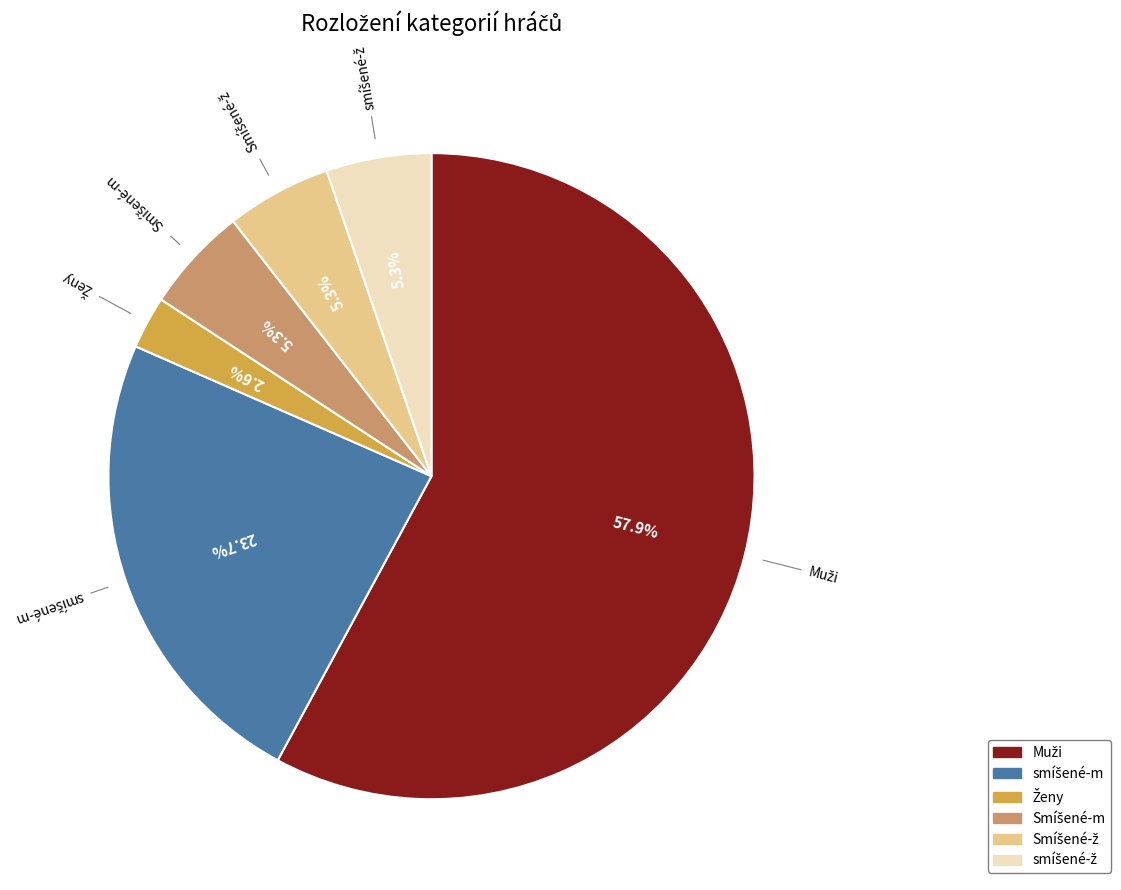

Is there a majority slice in this chart?

Yes